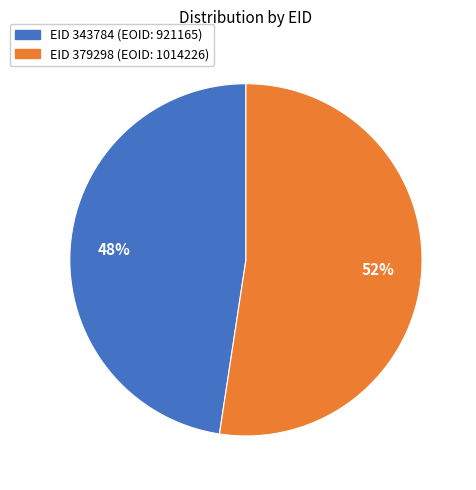

Does any single category account for the majority?

Yes